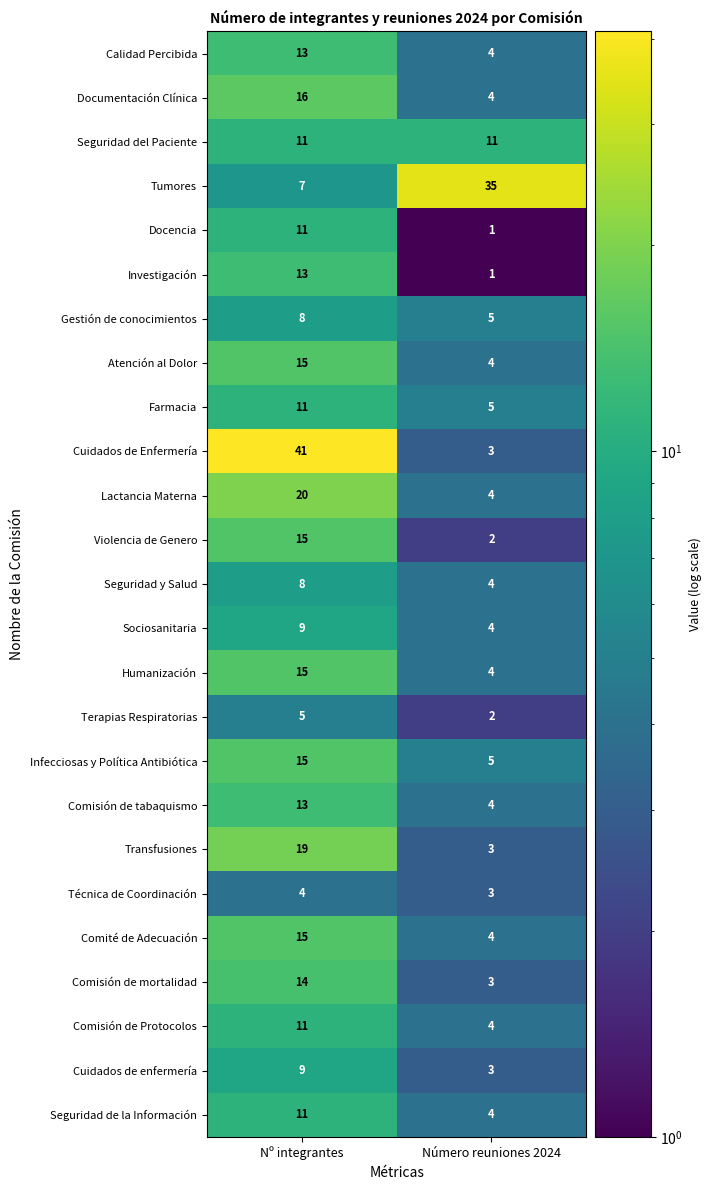

The value of Comisión de tabaquismo at Número reuniones 2024 is 4. True or false?

True